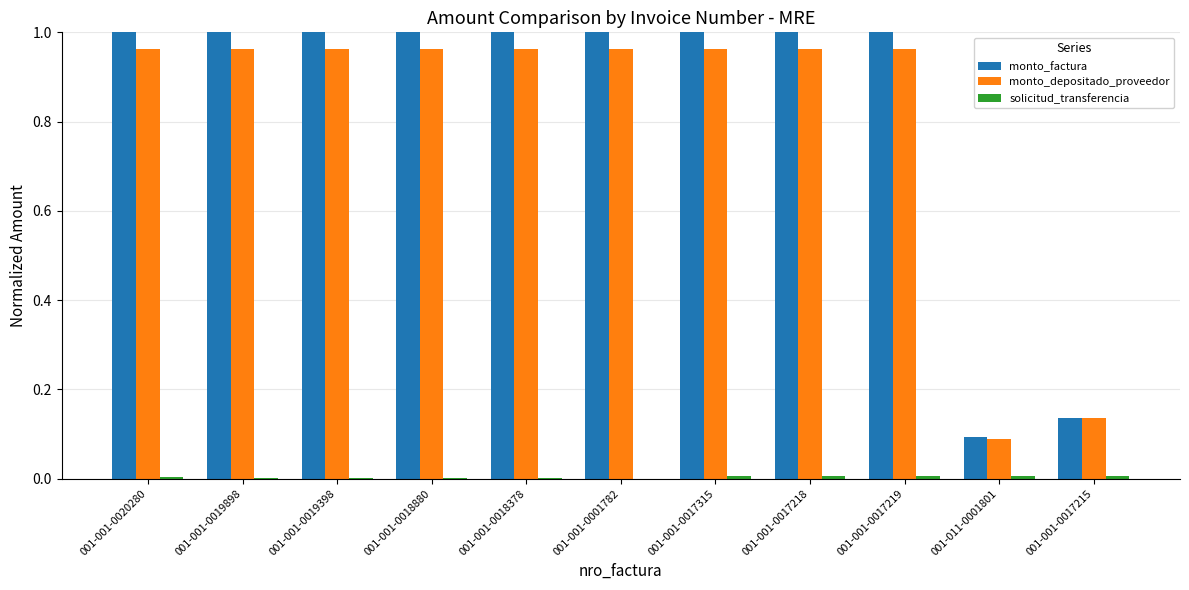

What is the sum of all monto_factura values?

9.2